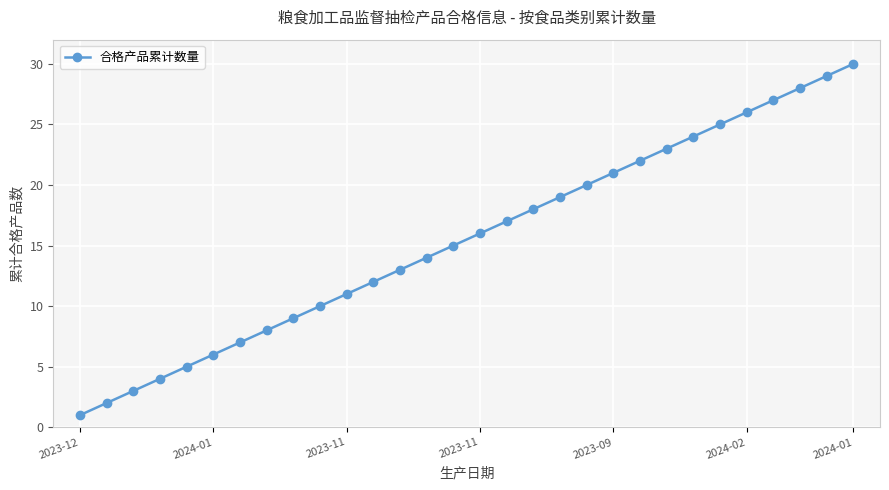

Count the number of data series in this chart.

1